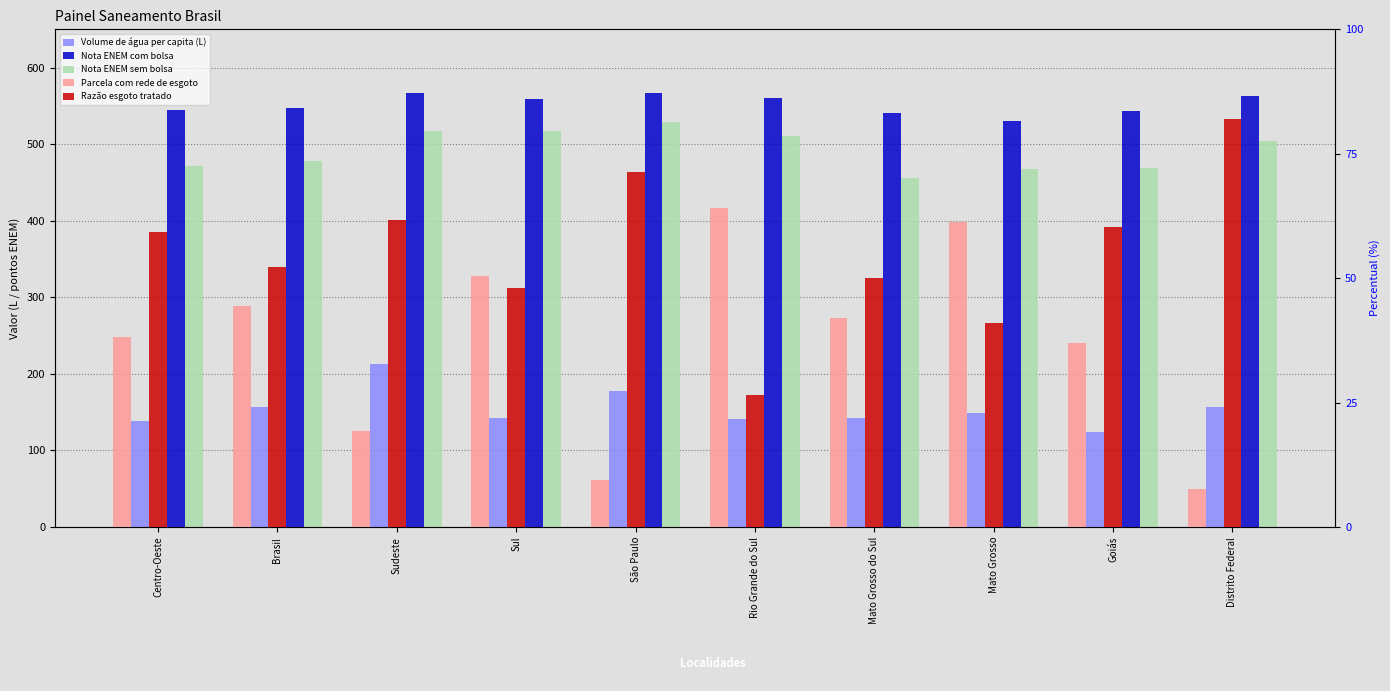

What is the difference between the second highest and second lowest values in the Parcela com rede de esgoto series?

51.7